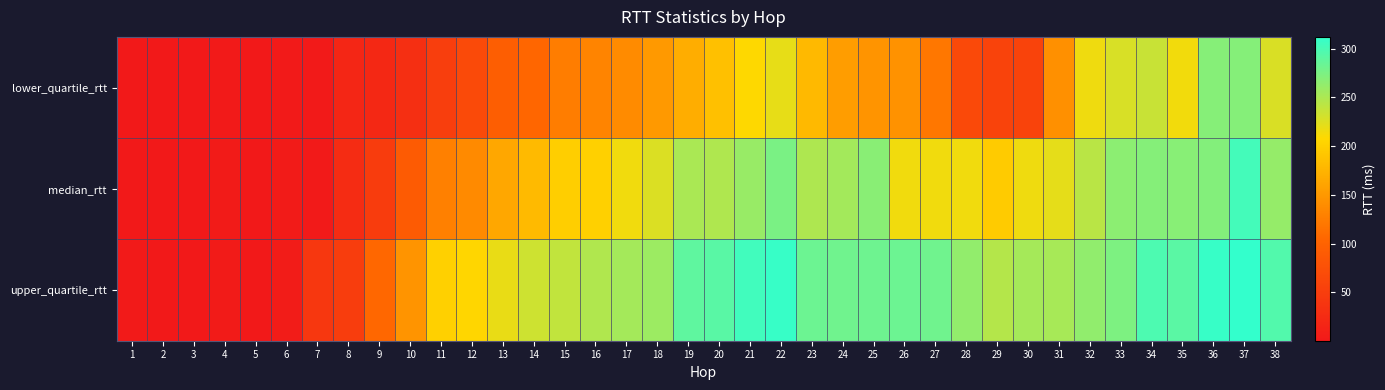

Reading left to right, transcribe all the data shown in this chart.

lower_quartile_rtt: 1=0.4	2=0.5	3=0.7	4=2.3	5=0.8	6=2.0	7=1.8	8=18.5	9=21.1	10=30.6	11=50.8	12=66.2	13=94.1	14=104.9	15=125.6	16=131.4	17=138.1	18=151.0	19=169.3	20=186.5	21=208.3	22=220.0	23=179.6	24=154.3	25=145.9	26=144.5	27=120.3	28=66.1	29=57.9	30=57.8	31=142.7	32=216.4	33=227.5	34=235.5	35=214.3	36=269.2	37=269.8	38=227.1
median_rtt: 1=0.6	2=0.6	3=0.8	4=2.9	5=0.8	6=2.9	7=2.6	8=26.3	9=48.3	10=90.1	11=128.7	12=136.9	13=163.3	14=180.9	15=199.0	16=200.1	17=215.2	18=225.7	19=250.7	20=248.6	21=259.9	22=275.3	23=248.8	24=254.4	25=268.0	26=215.1	27=215.0	28=214.6	29=195.9	30=216.1	31=220.7	32=243.5	33=265.8	34=269.4	35=268.5	36=270.9	37=302.5	38=261.4
upper_quartile_rtt: 1=1.7	2=0.7	3=1.0	4=3.6	5=0.9	6=4.5	7=41.1	8=49.6	9=106.2	10=146.1	11=200.4	12=206.2	13=218.9	14=233.3	15=239.3	16=247.6	17=253.7	18=258.0	19=289.2	20=292.3	21=304.4	22=309.1	23=282.1	24=280.7	25=281.1	26=282.7	27=280.8	28=262.8	29=246.0	30=253.2	31=252.6	32=263.3	33=273.8	34=298.3	35=291.3	36=309.3	37=311.9	38=295.8